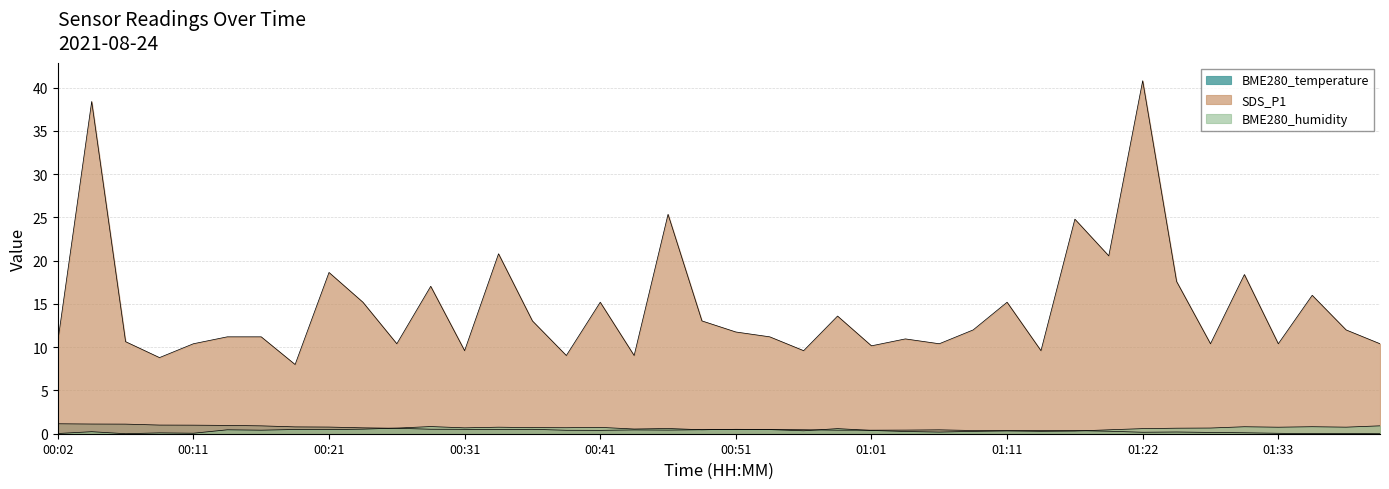

At how many categories does at least one series exceed 18?

8